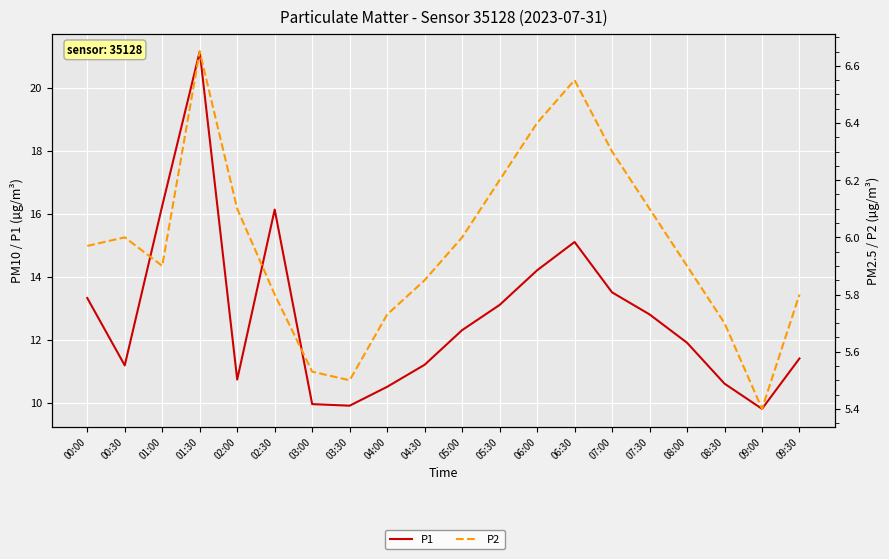

What is the sum of the P2 values at 09:30 and 08:30?

11.5